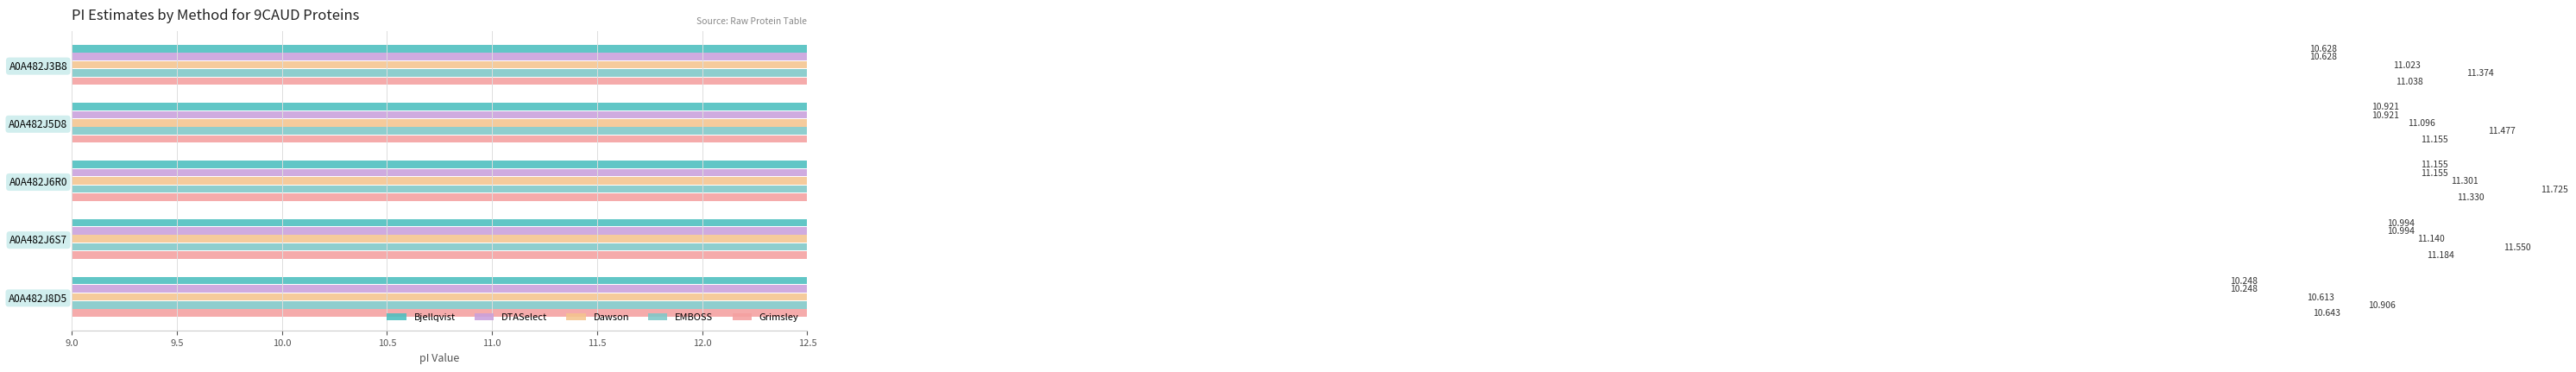

At how many categories does at least one series exceed 10?

5